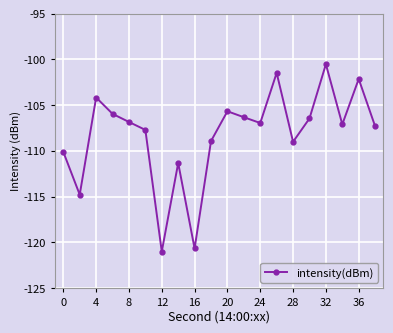

True or false: there are more than 1 points higher than both neighbors.

True